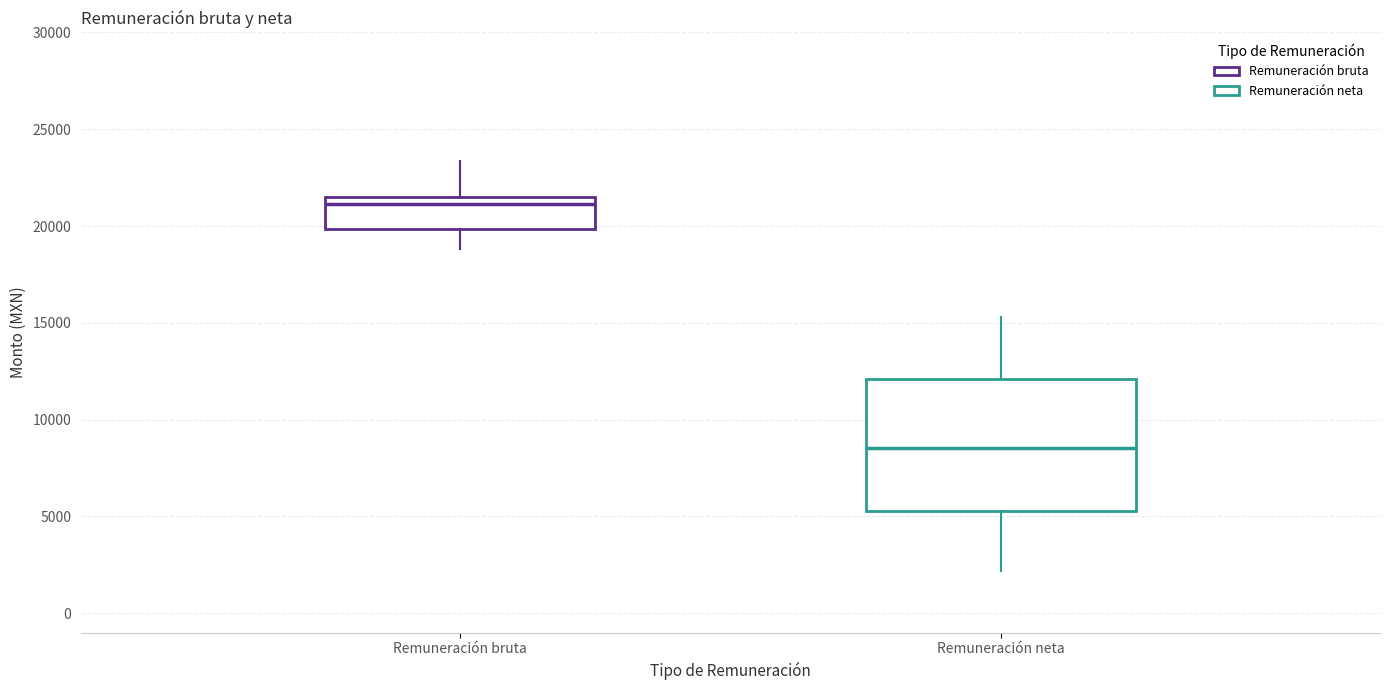

Which box has the lowest median line?

Remuneración neta